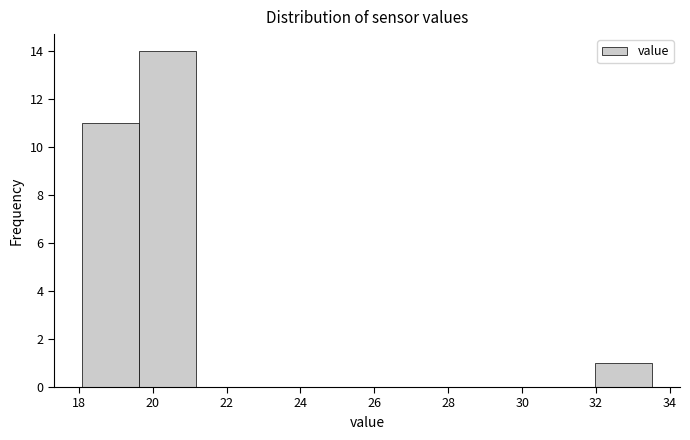

Reading left to right, transcribe this chart: for each bar, give the range it covers on the x-axis and its height. Neither the bar edges nor the heights are printed on the chart, so give them approximately, as read against the axes.

18.10 to 19.64: 11
19.64 to 21.18: 14
21.18 to 22.72: 0
22.72 to 24.26: 0
24.26 to 25.80: 0
25.80 to 27.34: 0
27.34 to 28.88: 0
28.88 to 30.42: 0
30.42 to 31.96: 0
31.96 to 33.50: 1